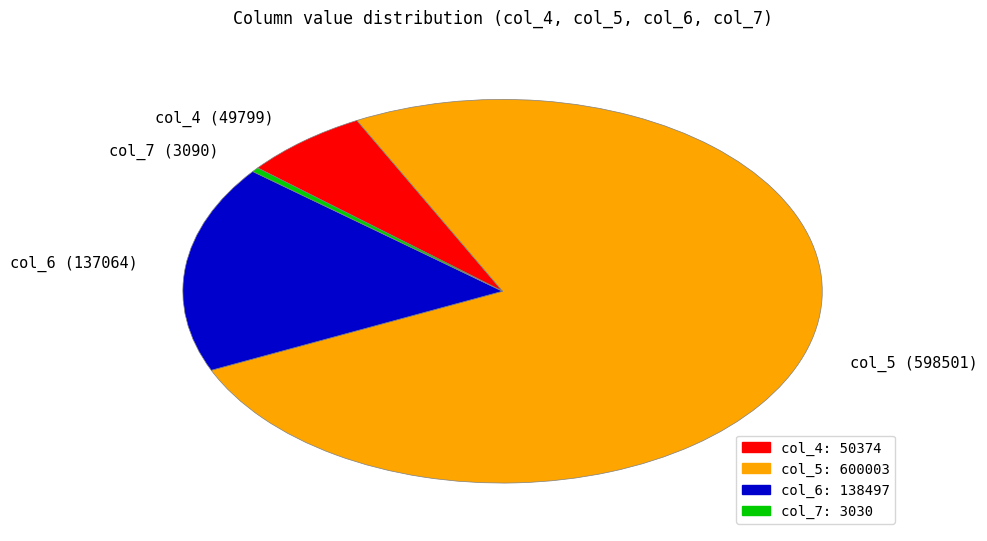

Count the number of slices in the pie.

4